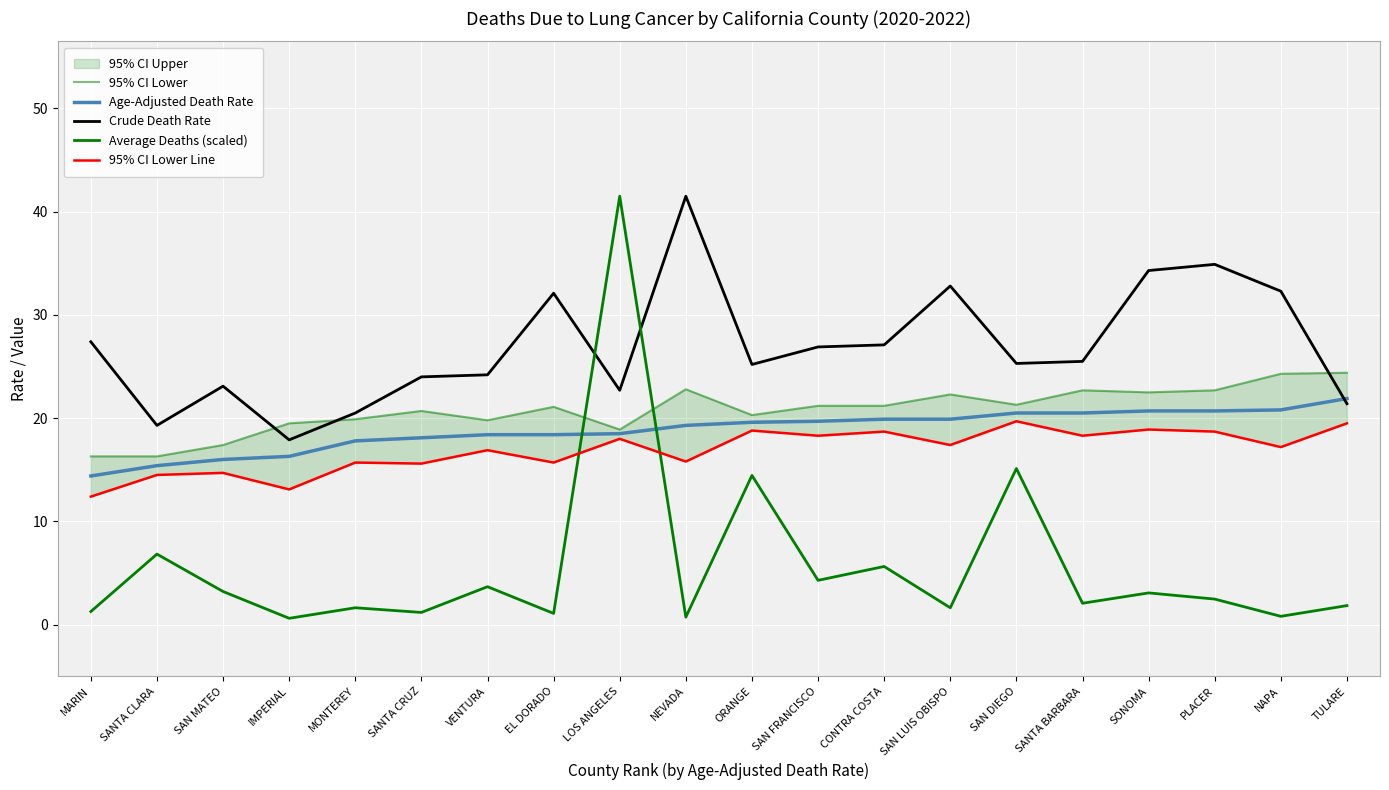

What position from the right is VENTURA?

14